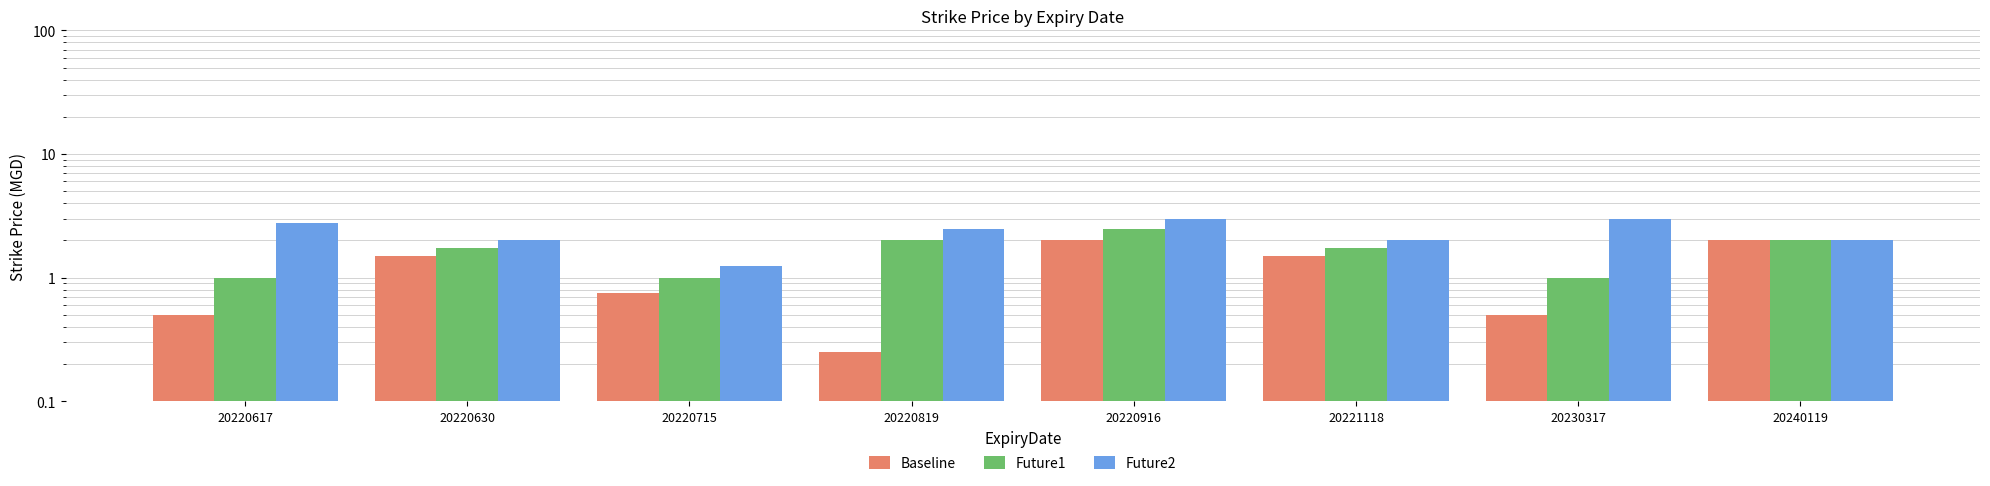

How many data points in Future2 are less than 2?

1